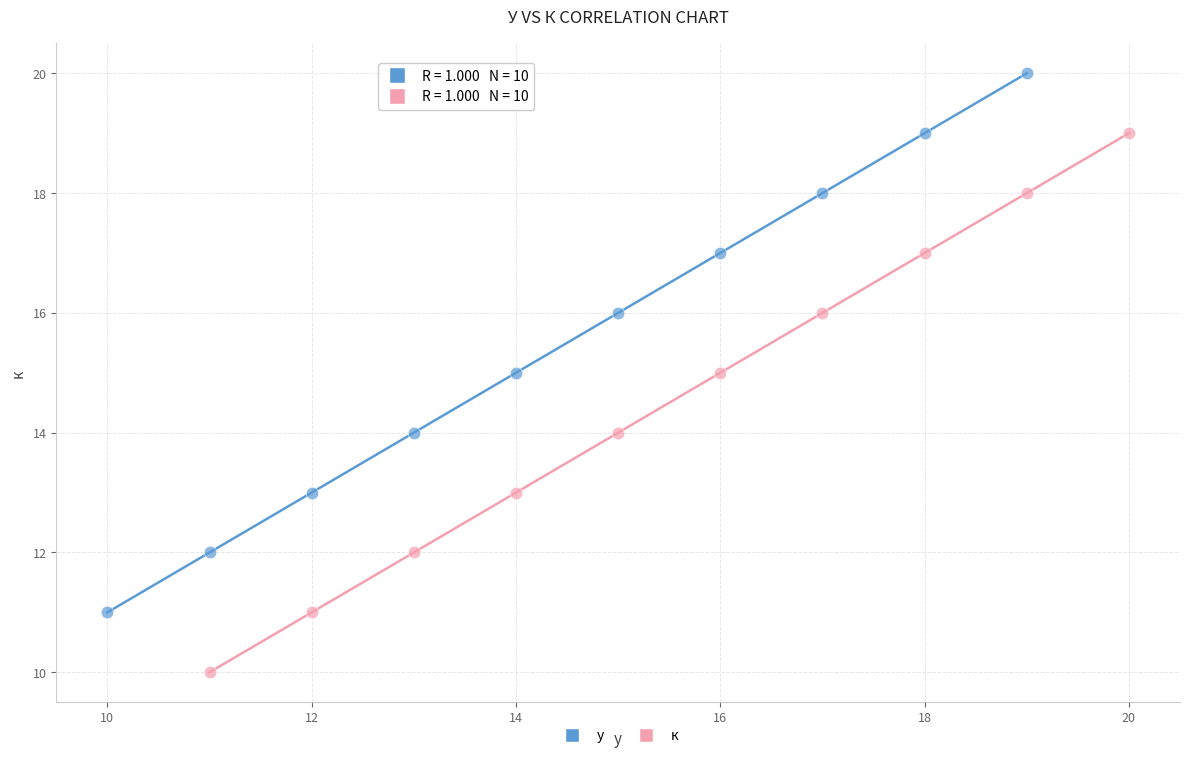

Which series reaches the maximum Y coordinate?

у